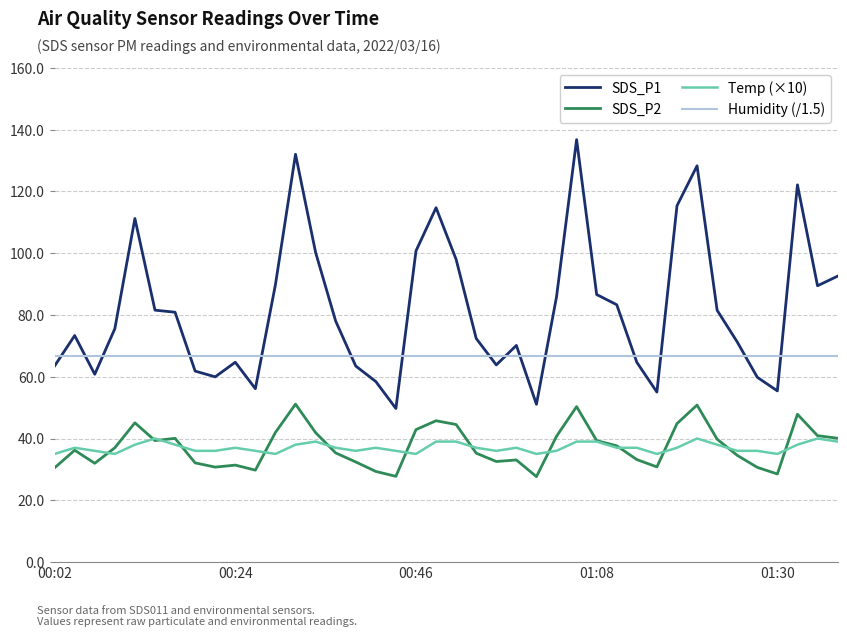

True or false: Humidity (/1.5) and SDS_P2 intersect in this chart.

False